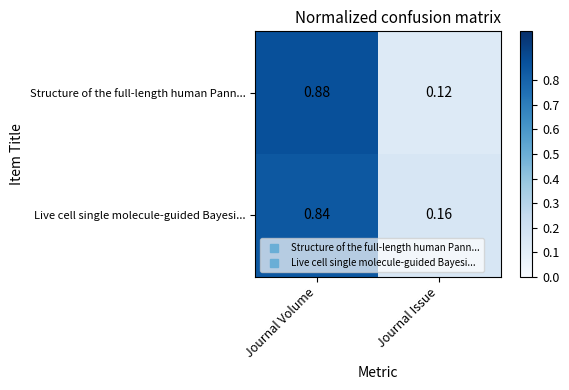

Which series has the widest spread of values?

Structure of the full-length human Pann...